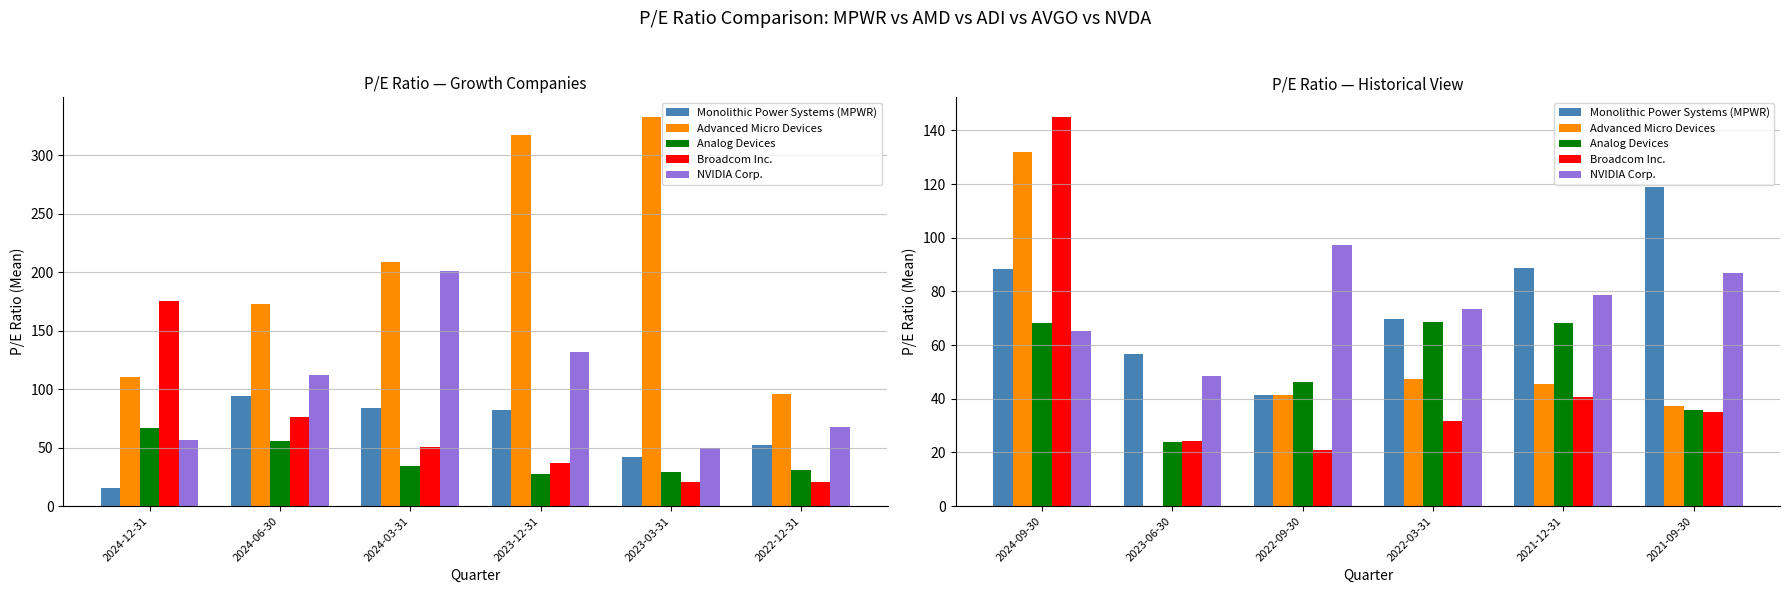

Which series has the widest spread of values?

Advanced Micro Devices